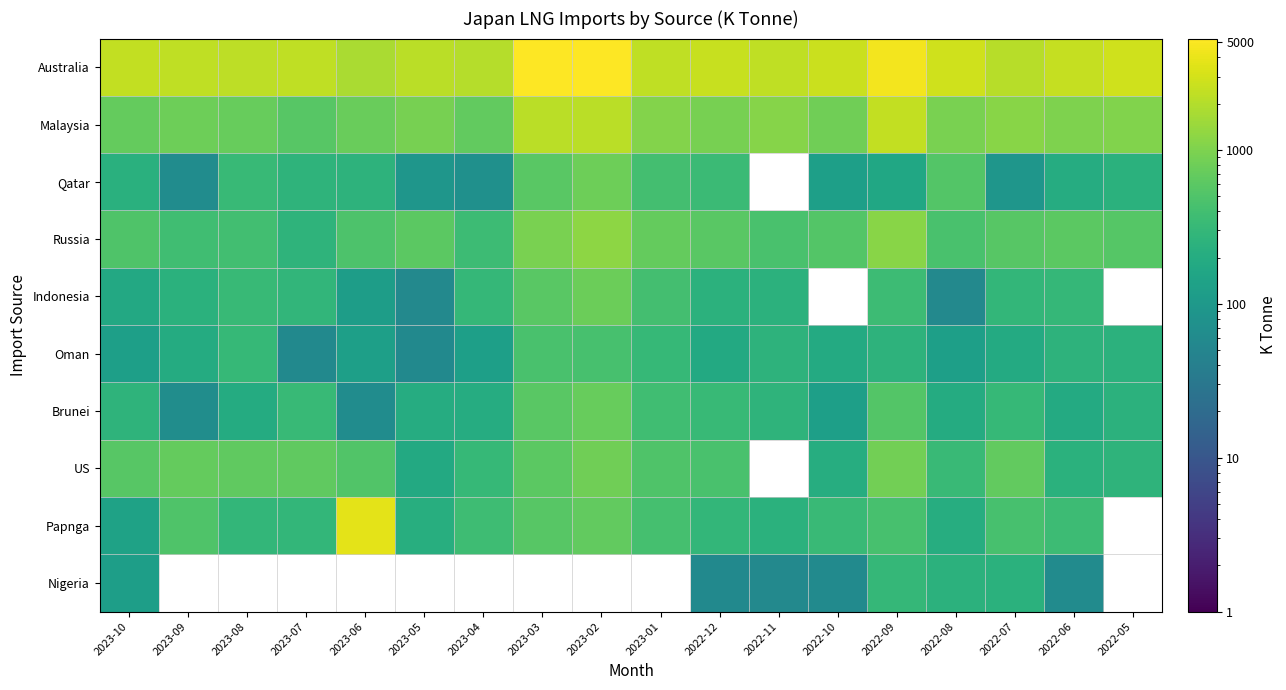

What is the sum of all Russia values?

10763.0